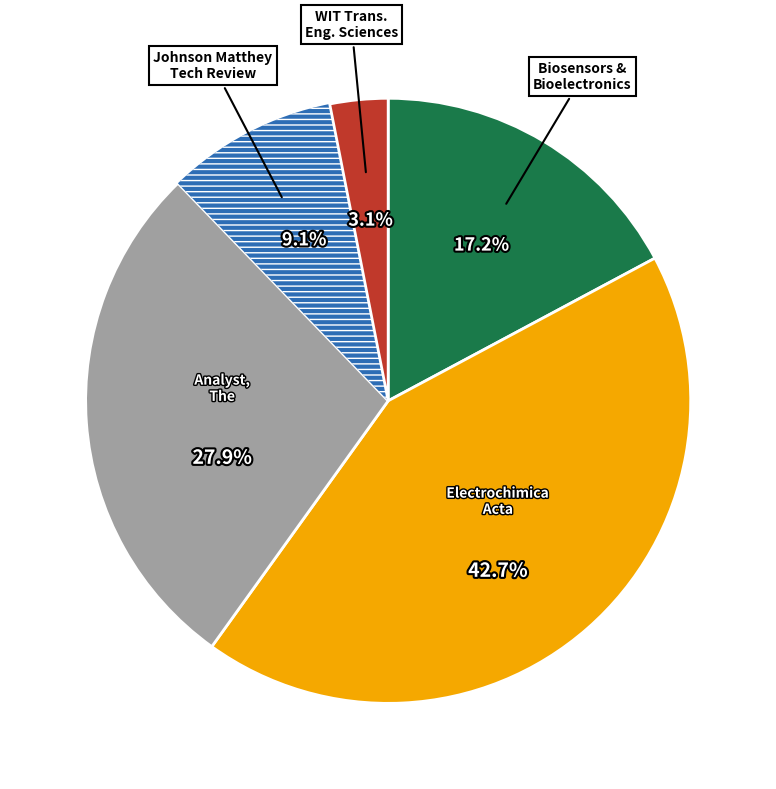

Is there any slice that represents more than half of the pie?

No